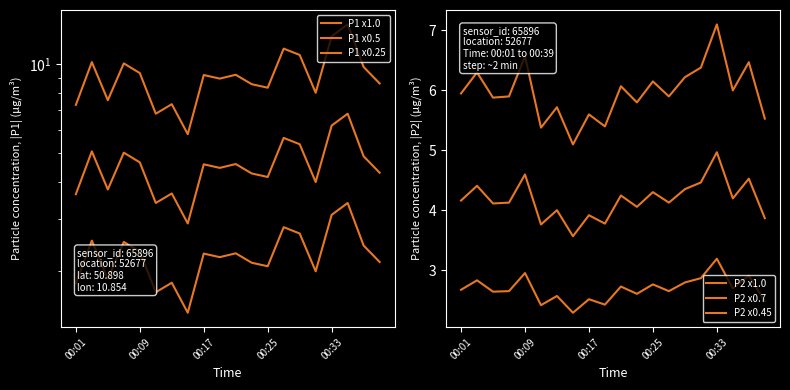

What is the minimum value for P1 x0.25?

1.4